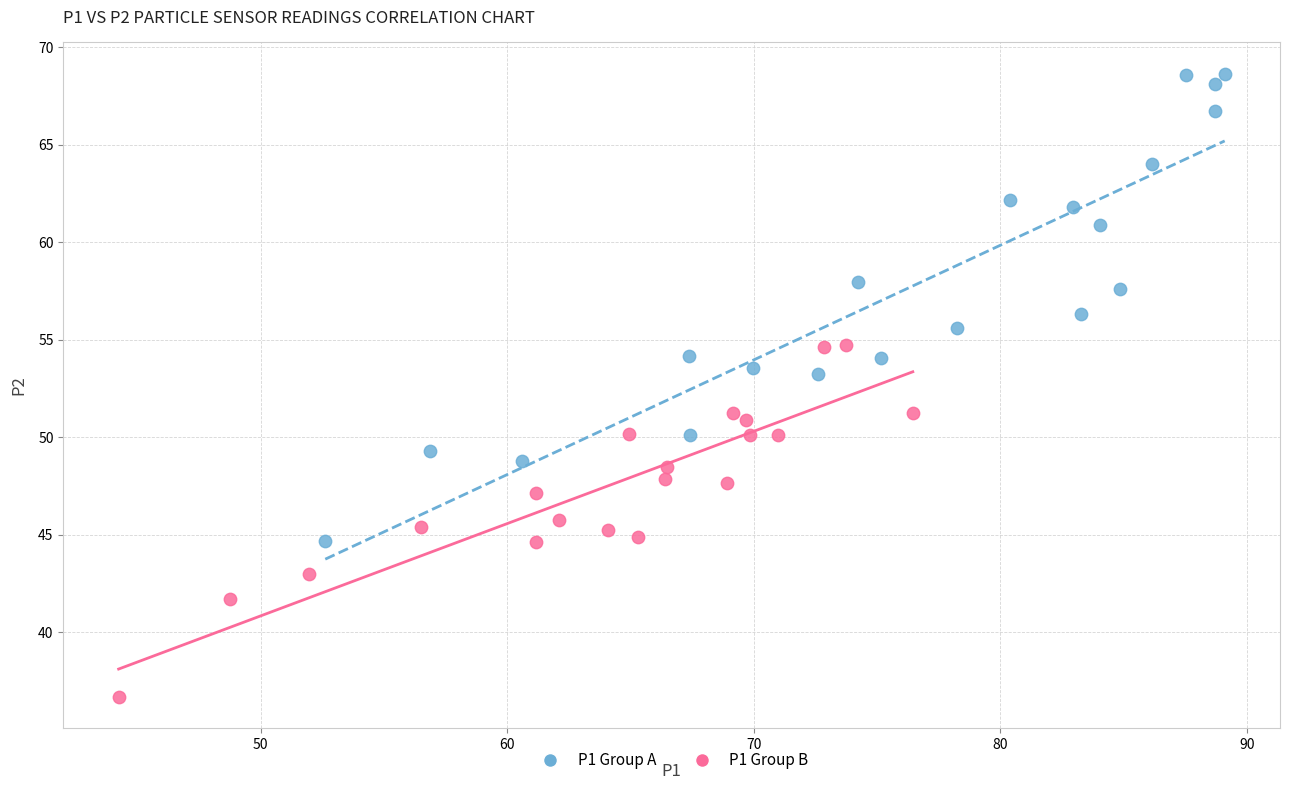

Which series contains the lowest Y value?

P1 Group B